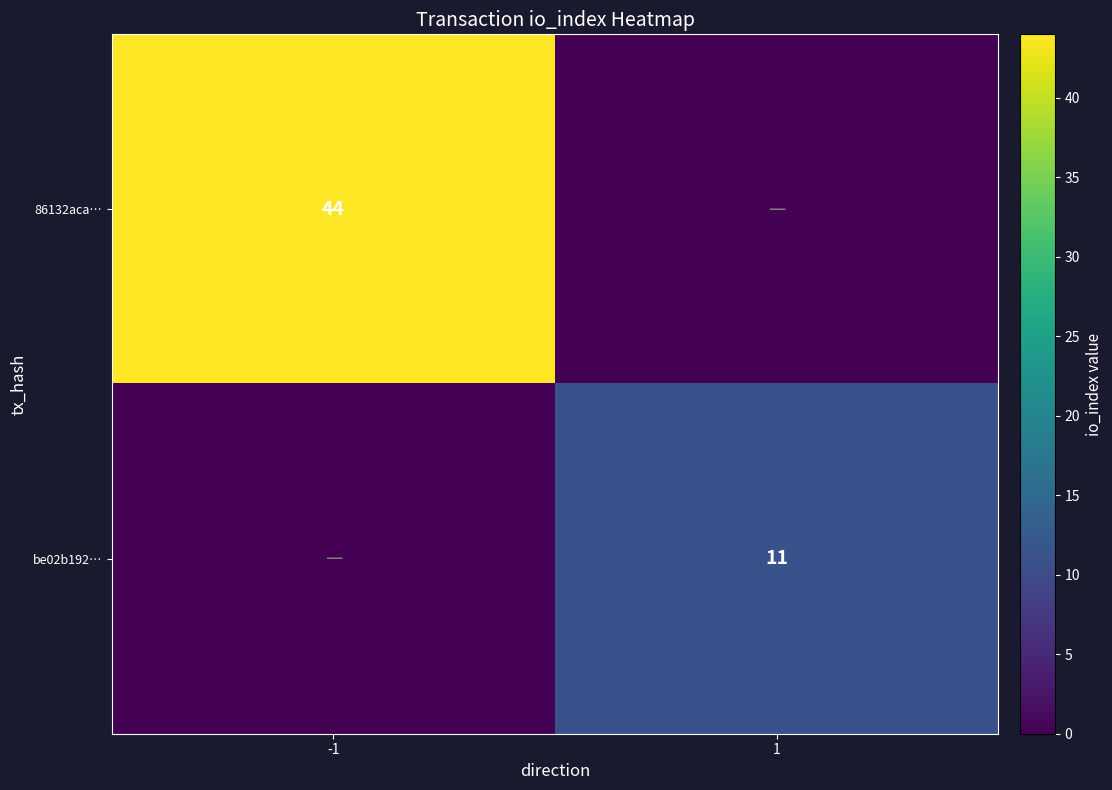

Is it true that be02b192… equals 19 at 1?

False